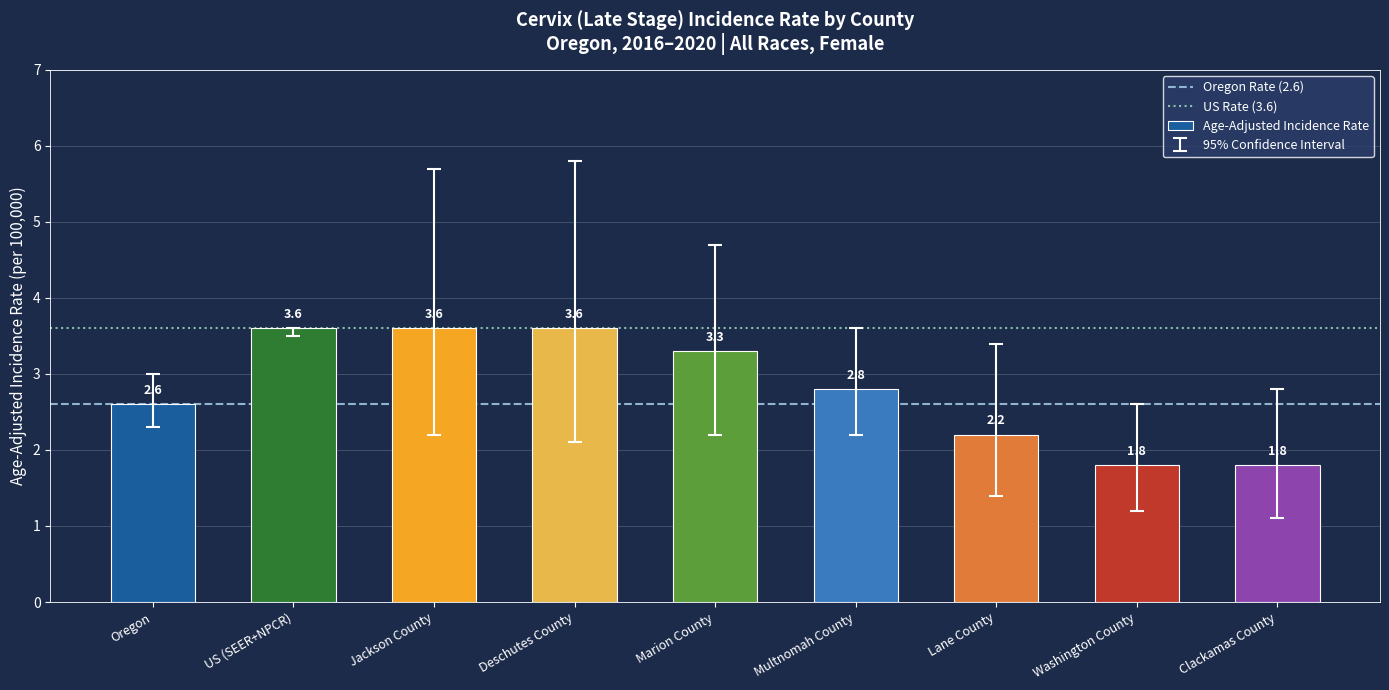

Between Marion County and Deschutes County, which is larger?

Deschutes County